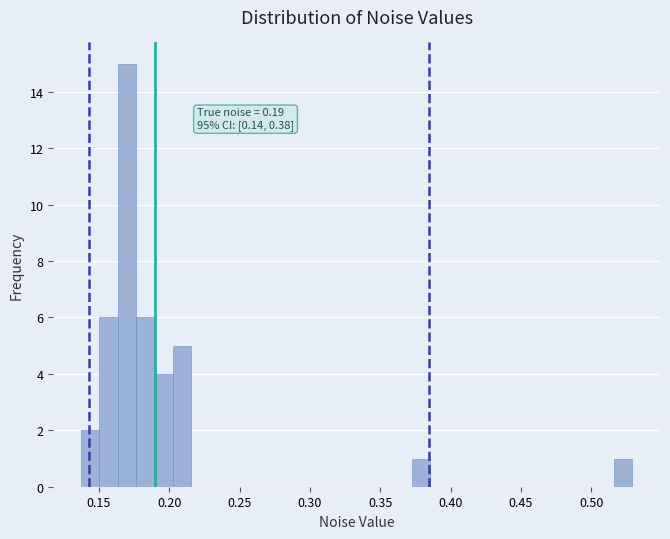

Around what value on the x-axis is the tallest bar? Give the approximate position of its centre, as read against the axis.

0.170